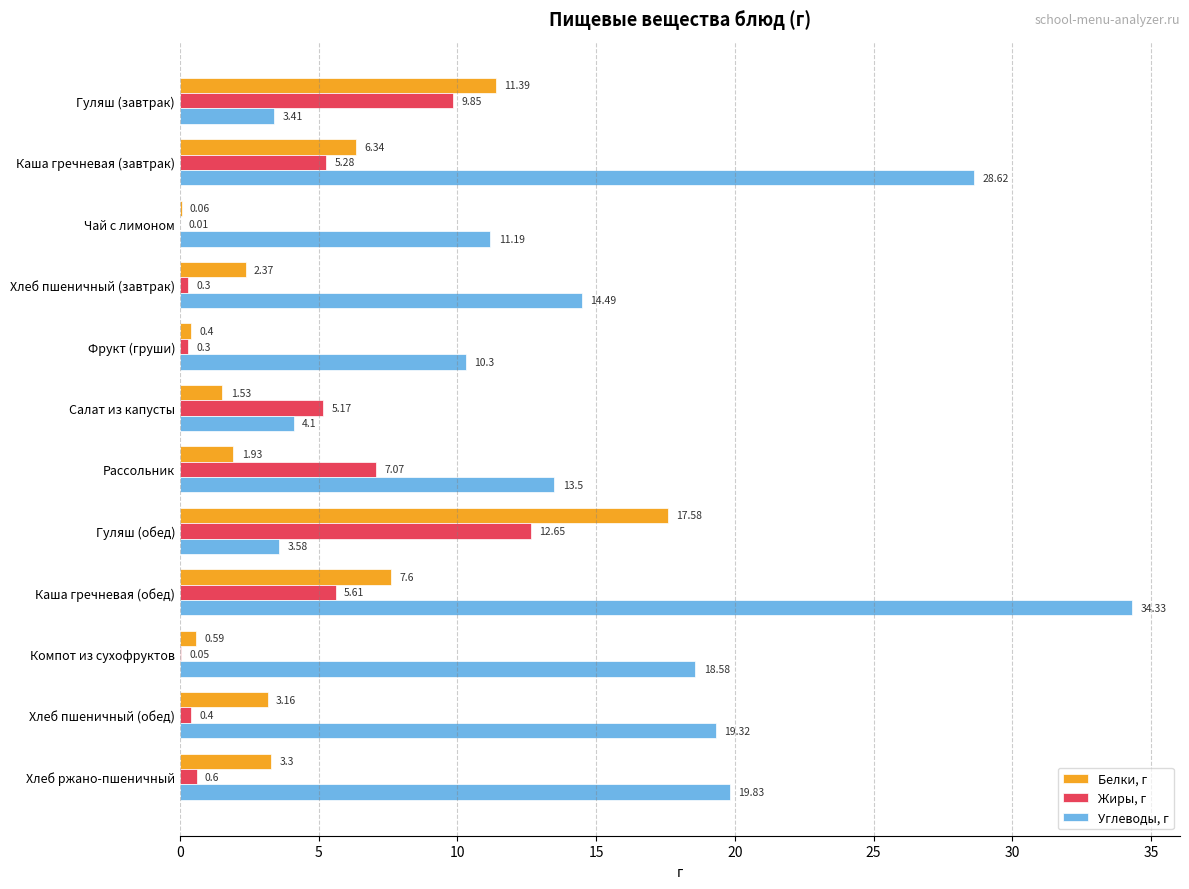

Which category has the highest value across all series?

Каша гречневая (обед)